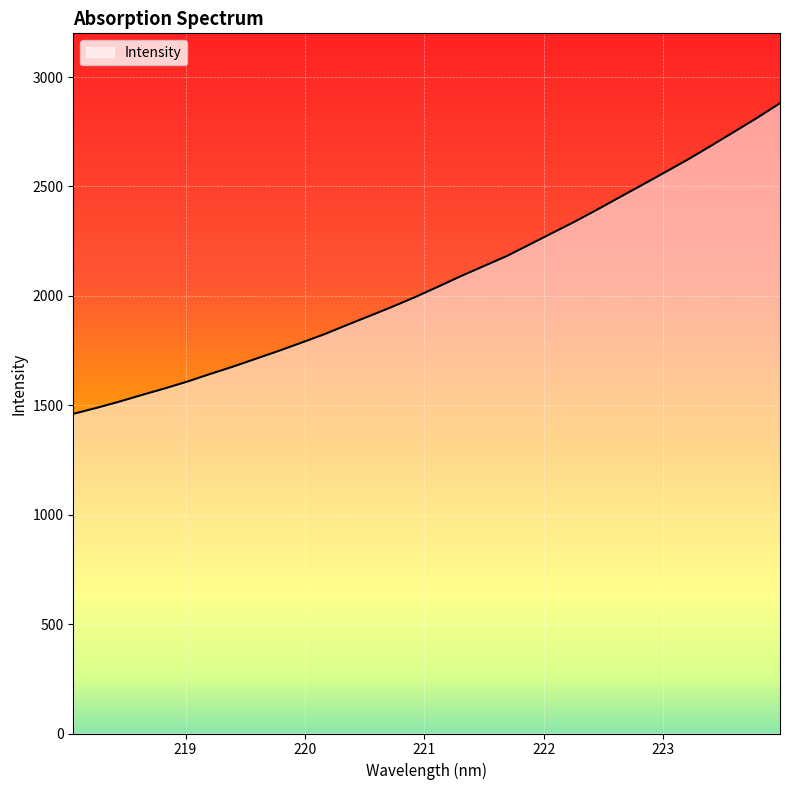

What is the average value?

2072.2